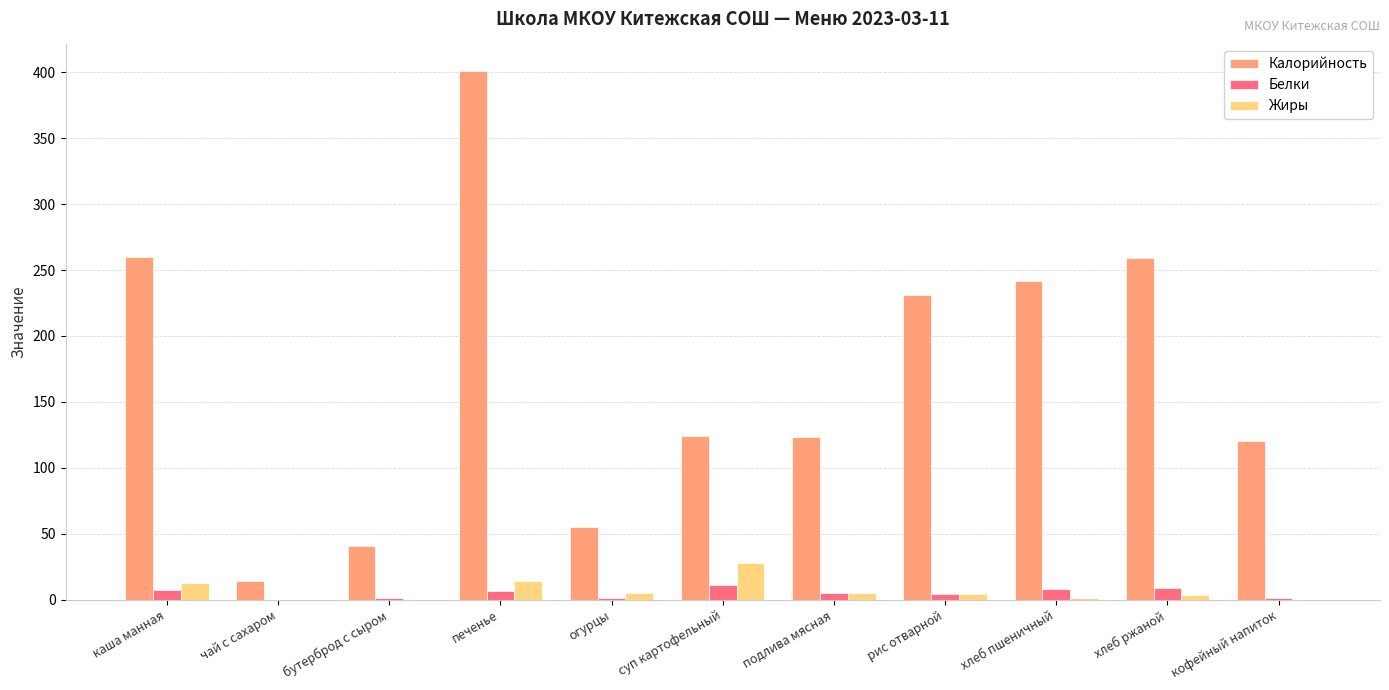

What is the sum of all Калорийность values?

1870.0